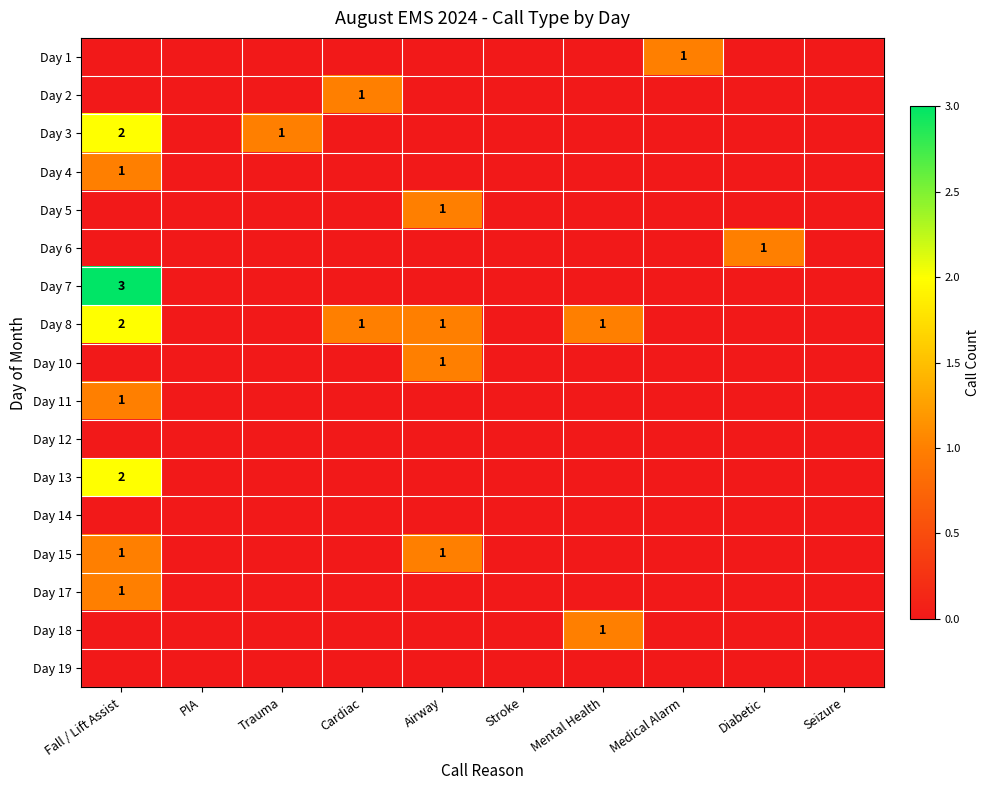

List the series in order of their peak value, highest first.

Day 7, Day 3, Day 8, Day 13, Day 1, Day 2, Day 4, Day 5, Day 6, Day 10, Day 11, Day 15, Day 17, Day 18, Day 12, Day 14, Day 19